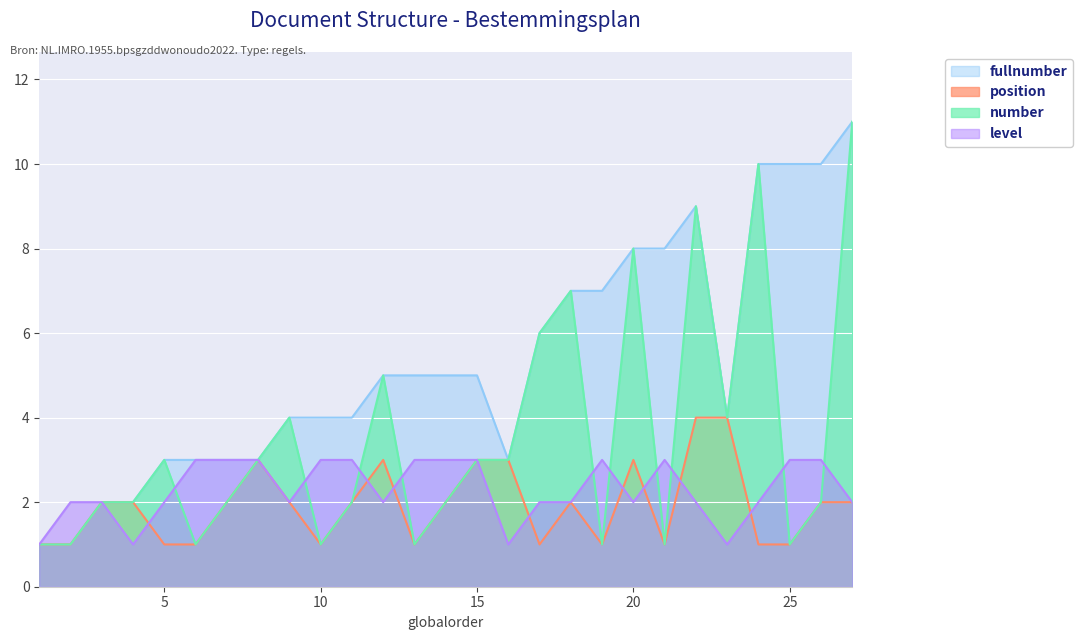

True or false: fullnumber and position cross at least once.

False